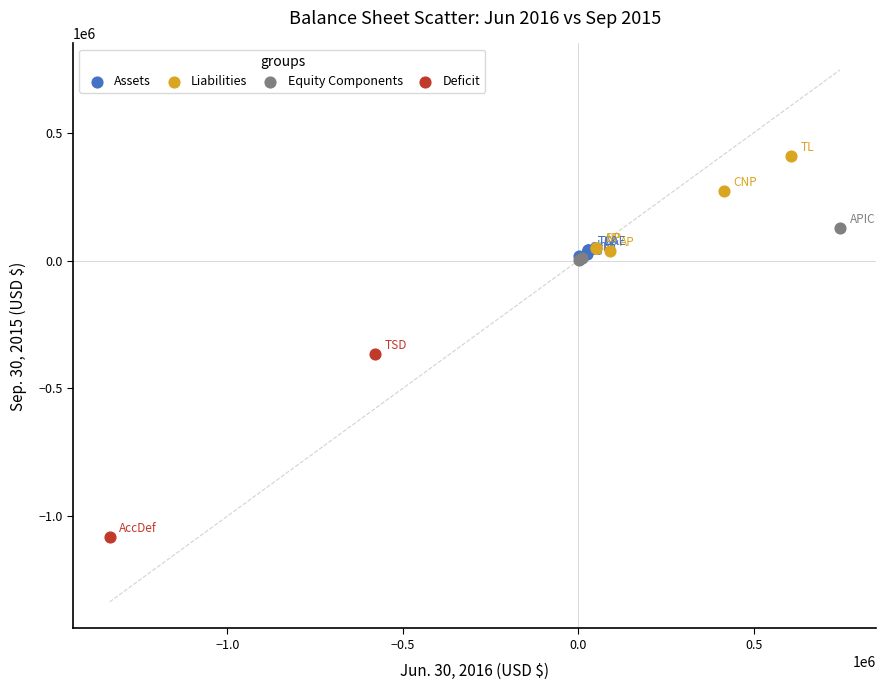

Which series reaches the minimum Y coordinate?

Deficit